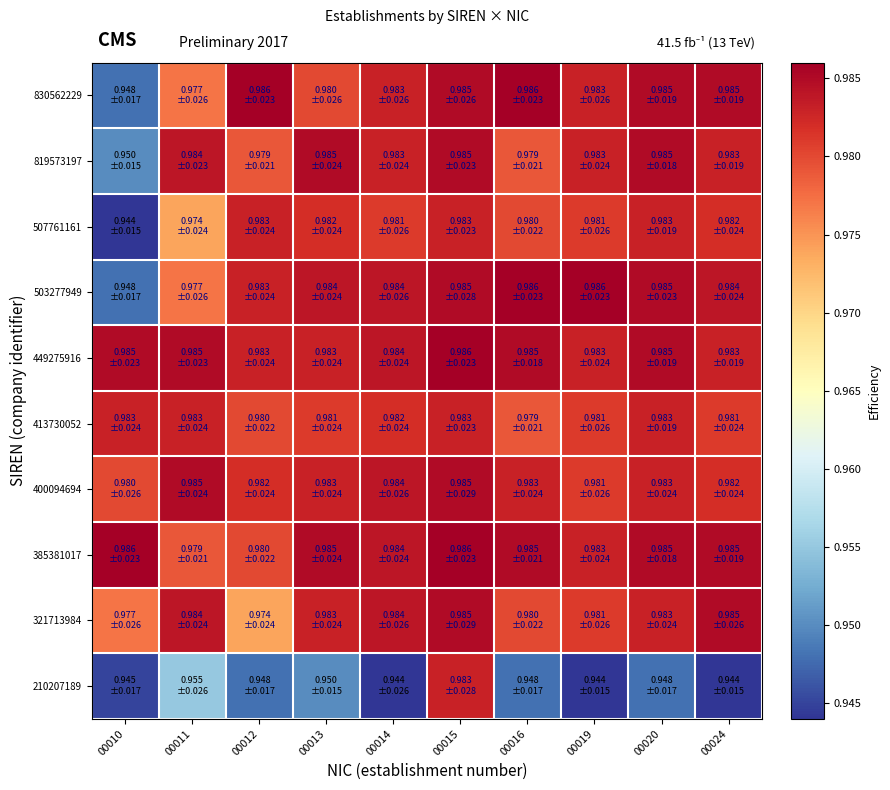

What is the minimum value shown in the chart?

0.9